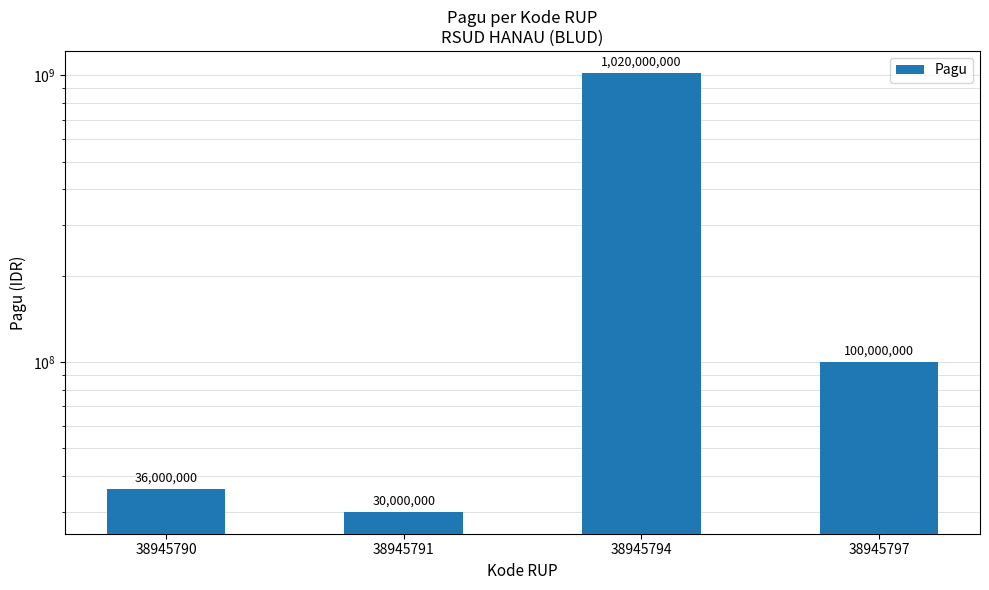

At which label does the data first exceed 100000000?

38945794